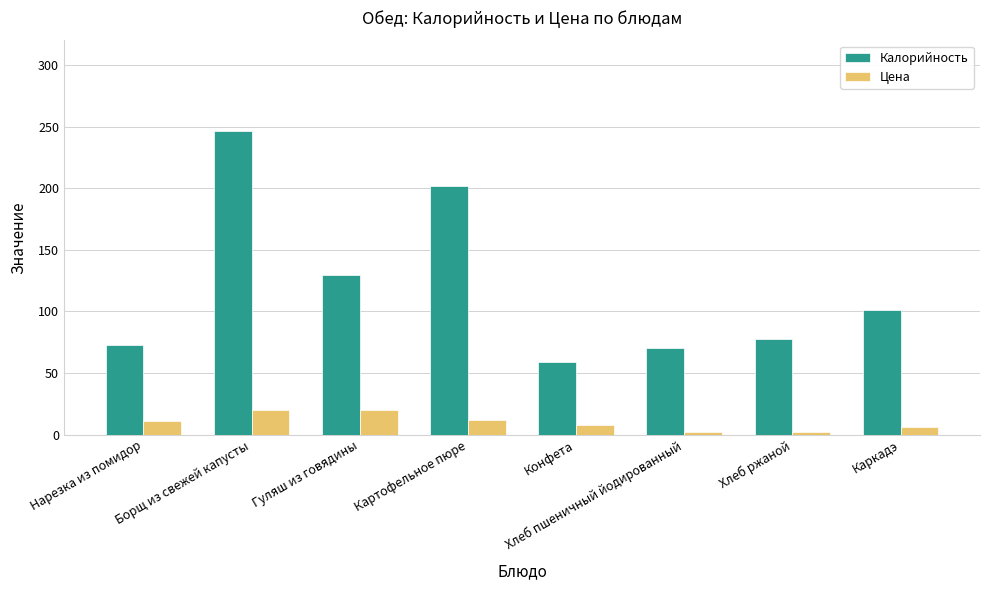

Which label corresponds to the largest value in the chart?

Борщ из свежей капусты